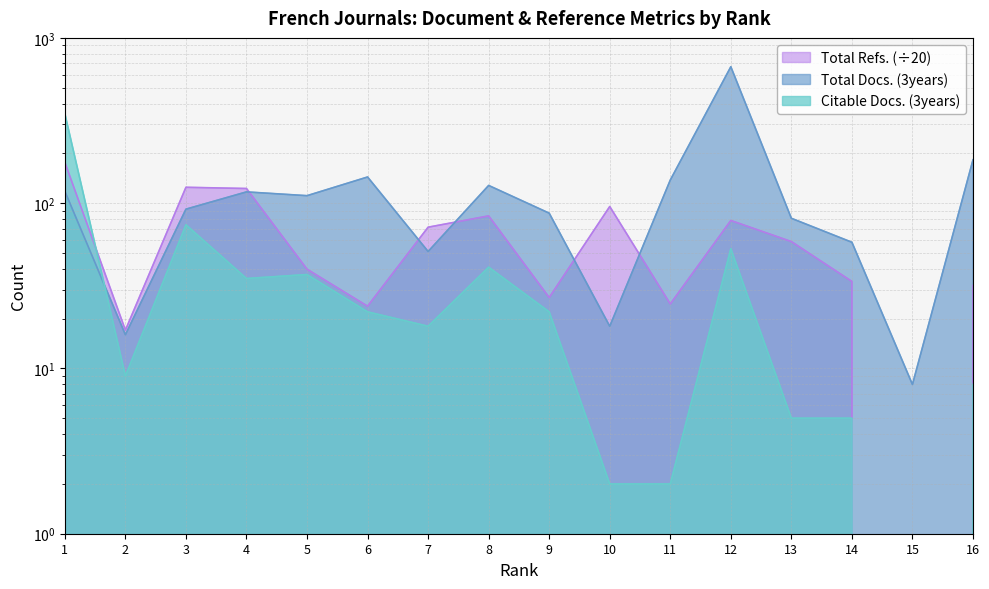

Reading left to right, extract all data points from this chart.

Total Docs. (3years): 118.0	16.0	92.0	117.0	111.0	144.0	51.0	128.0	87.0	18.0	138.0	669.0	81.0	58.0	8.0	183.0
Citable Docs. (3years): 348.0	9.0	74.0	35.0	37.0	22.0	18.0	41.0	22.0	2.0	2.0	53.0	5.0	5.0	0.0	8.0
Total Refs.: 176.4	17.1	124.8	122.7	39.9	23.8	71.5	83.8	26.9	95.5	24.6	78.5	58.5	33.6	0.0	31.8